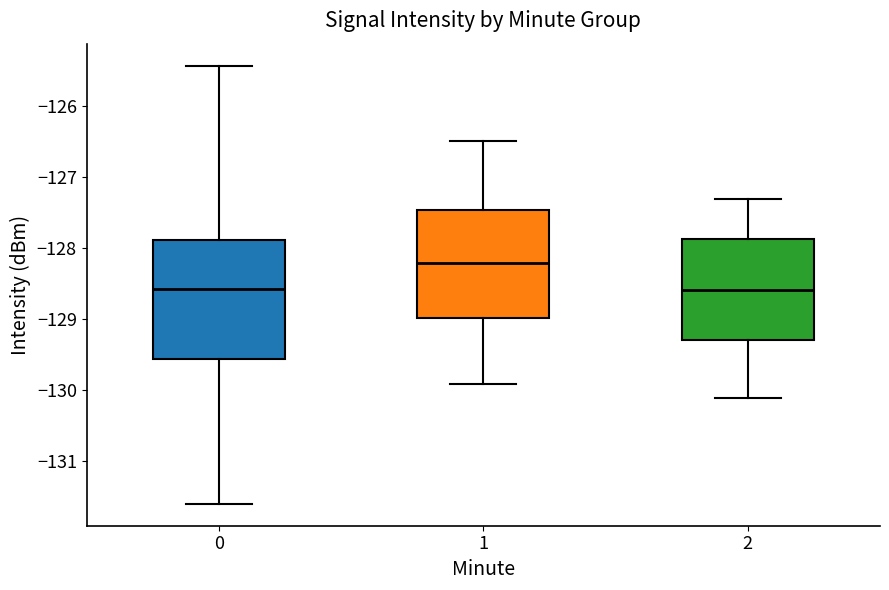

Reading left to right, transcribe this box plot: for each box, give where its median line is, the range the box spans, and where its two whiskers end, as read against the y-axis. The values are not printed on the chart, so give them approximately, as read against the axis.

0: median -128.6, box -129.6 to -127.9, whiskers -131.6 to -125.4
1: median -128.2, box -129.0 to -127.5, whiskers -129.9 to -126.5
2: median -128.6, box -129.3 to -127.9, whiskers -130.1 to -127.3